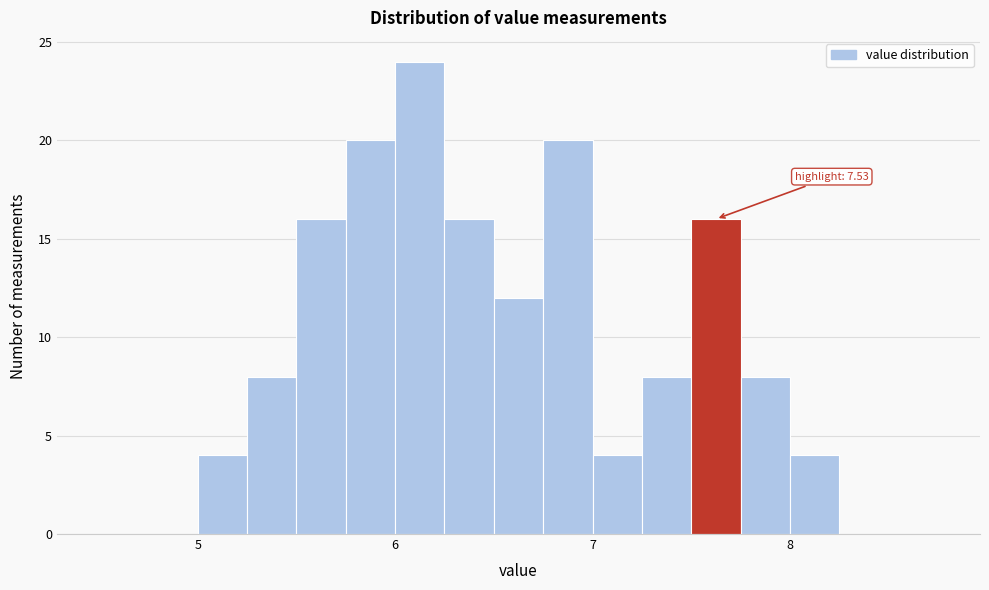

Around what value on the x-axis is the tallest bar? Give the approximate position of its centre, as read against the axis.

6.1